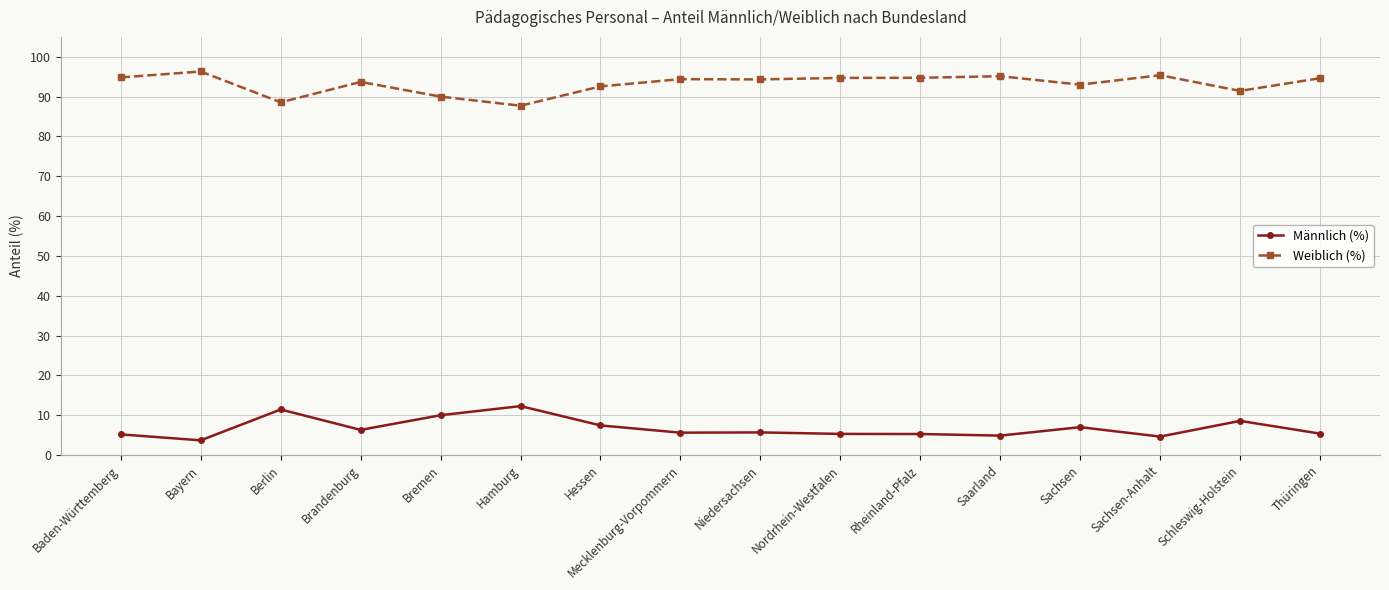

What is the label of the 13th point from the right?

Brandenburg